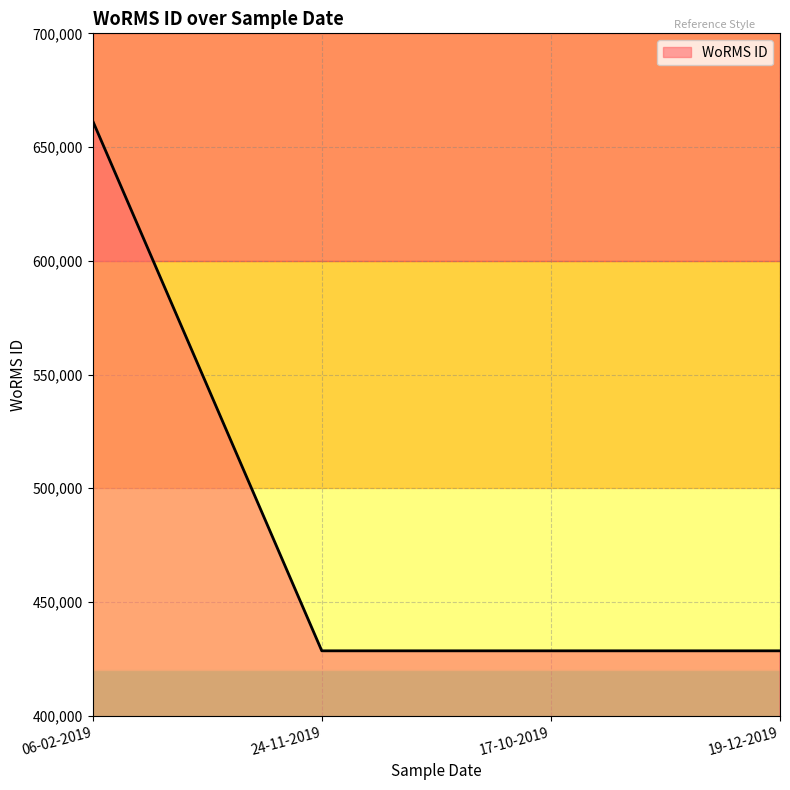

Does the chart display data point markers on the line(s)?

No